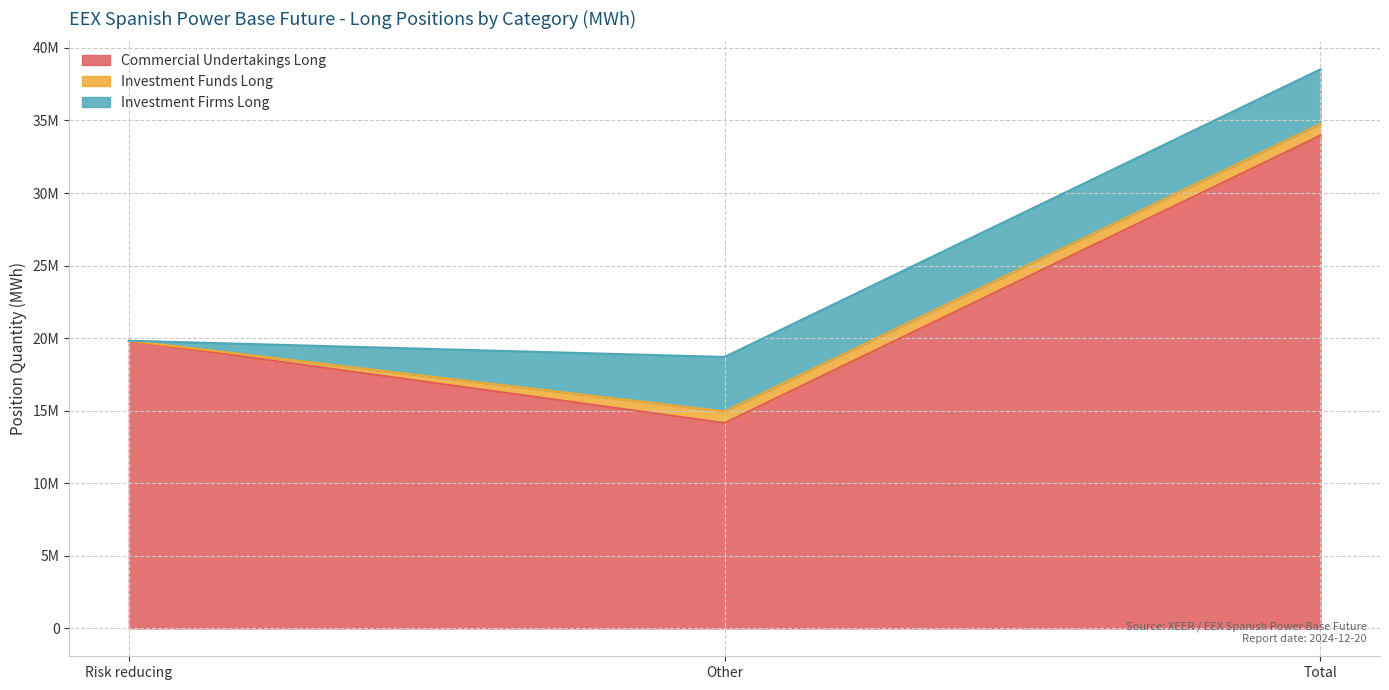

What is the label of the 3rd point from the left?

Total